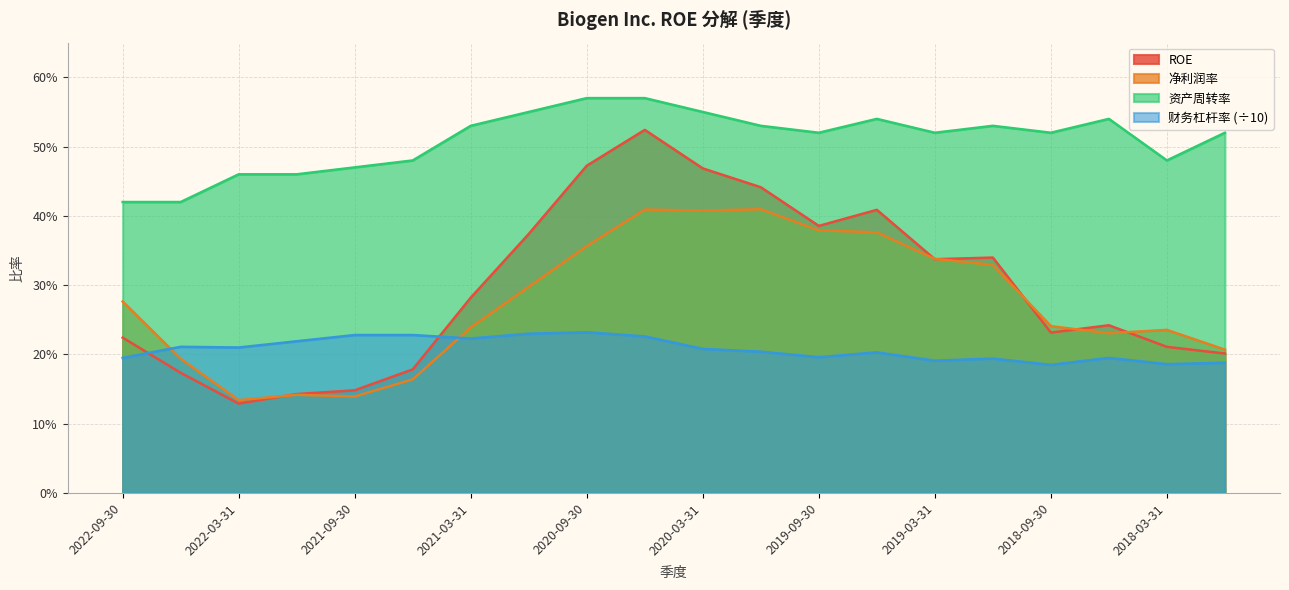

What position from the right is 2021-12-31?

17